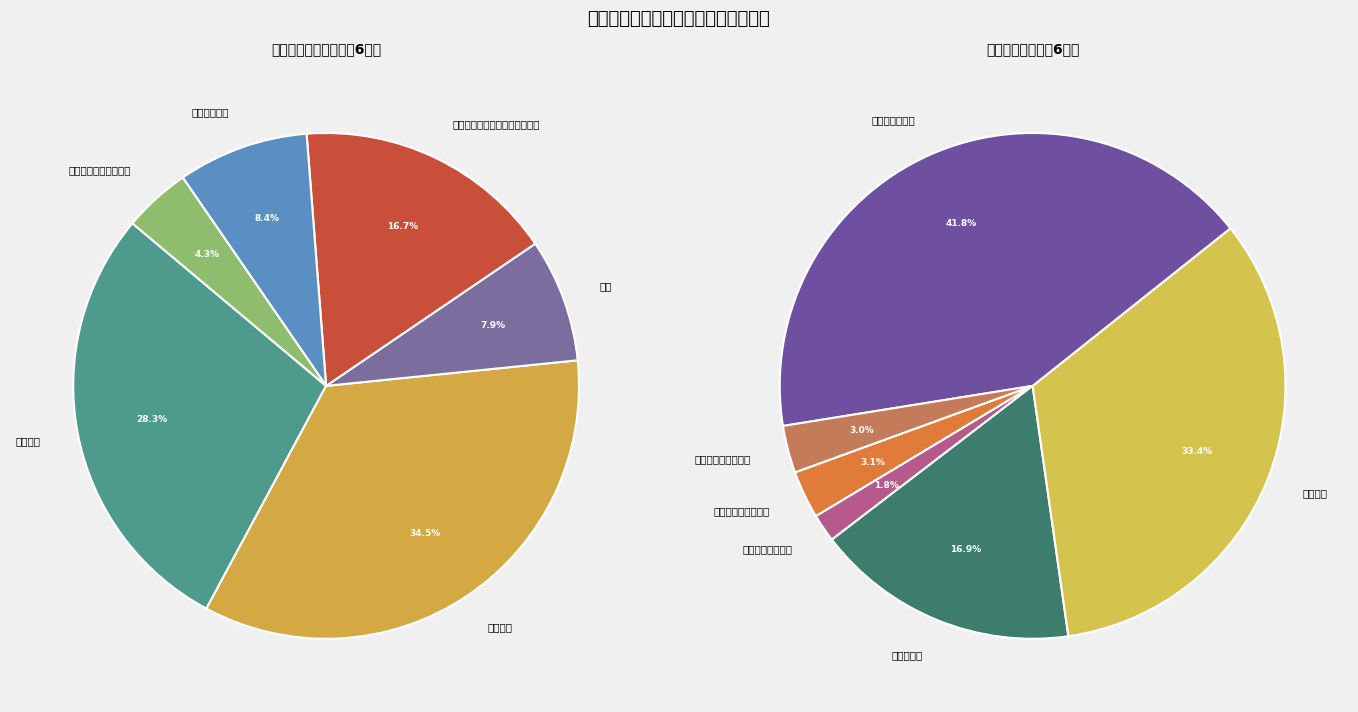

Is there a majority slice in this chart?

No